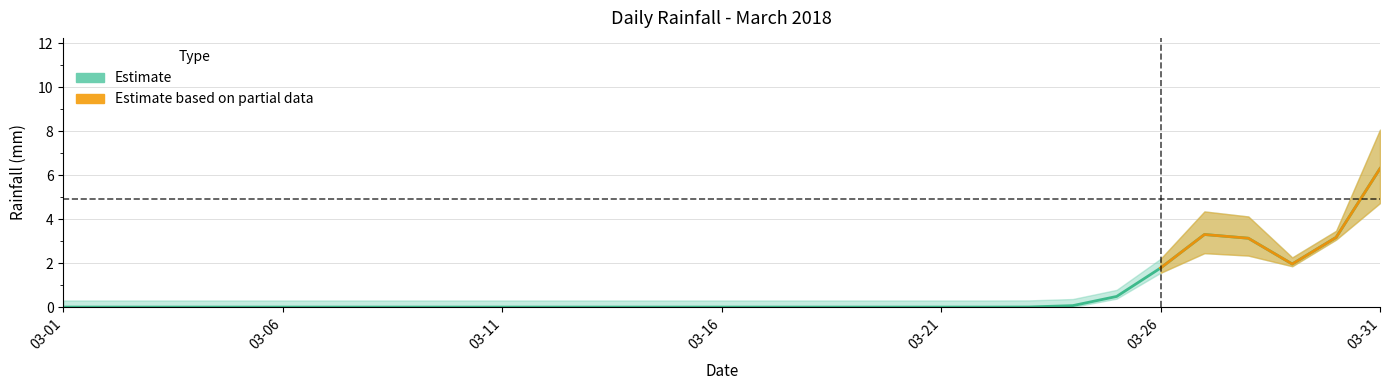

The chart shows a value of 5.3 at 27. True or false?

False